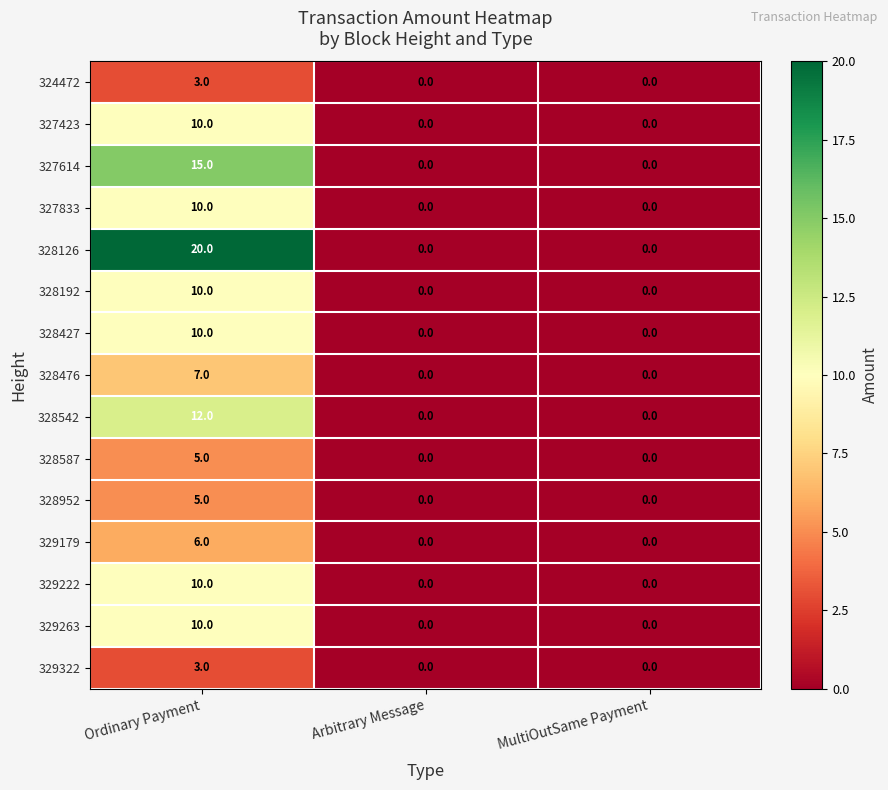

What is the maximum value shown in the chart?

20